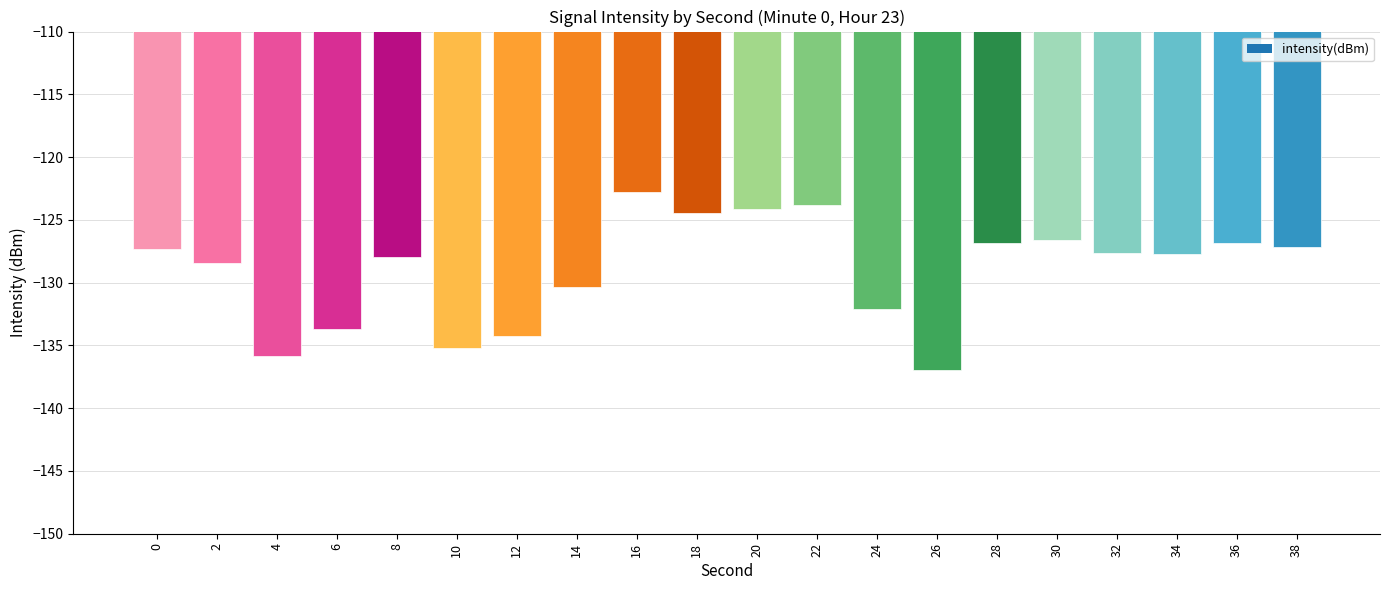

What is the change in value from 10 to 30?

+8.6